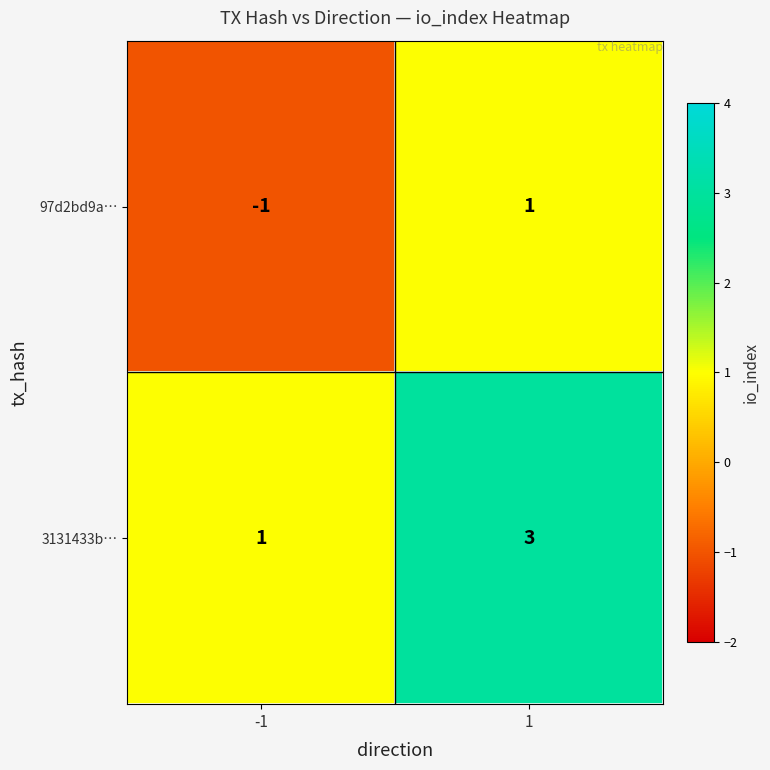

Which label corresponds to the largest value in the chart?

1